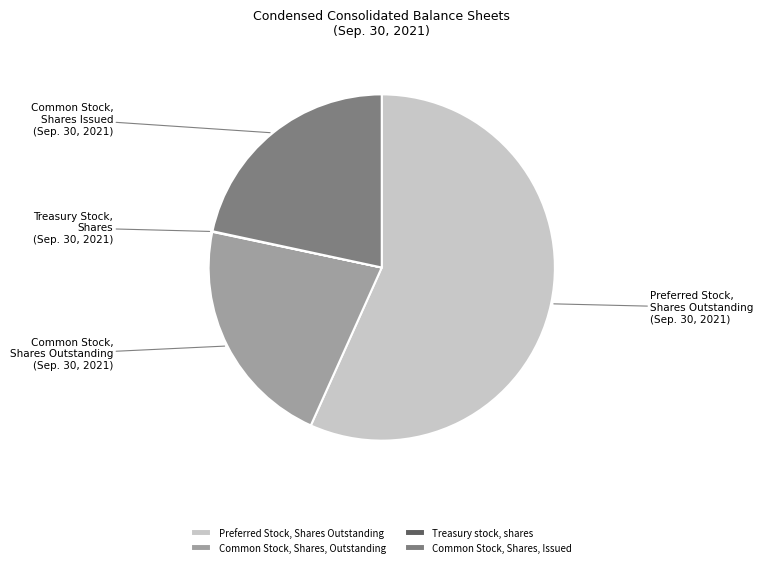

Do Common Stock, Shares, Outstanding and Preferred Stock, Shares Outstanding together represent more than half of the pie?

Yes